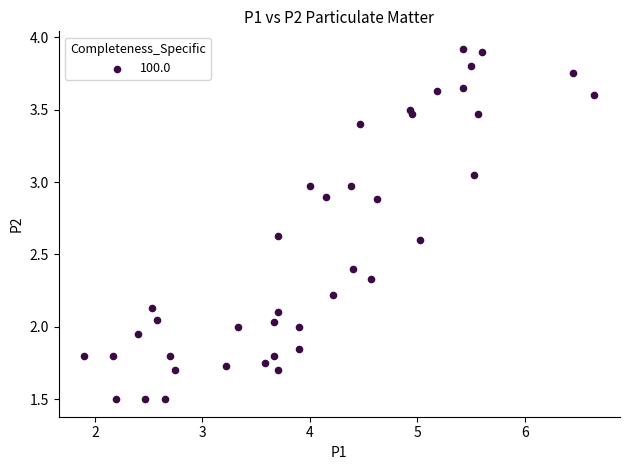

What is the range of Y values (max minus min)?

2.4